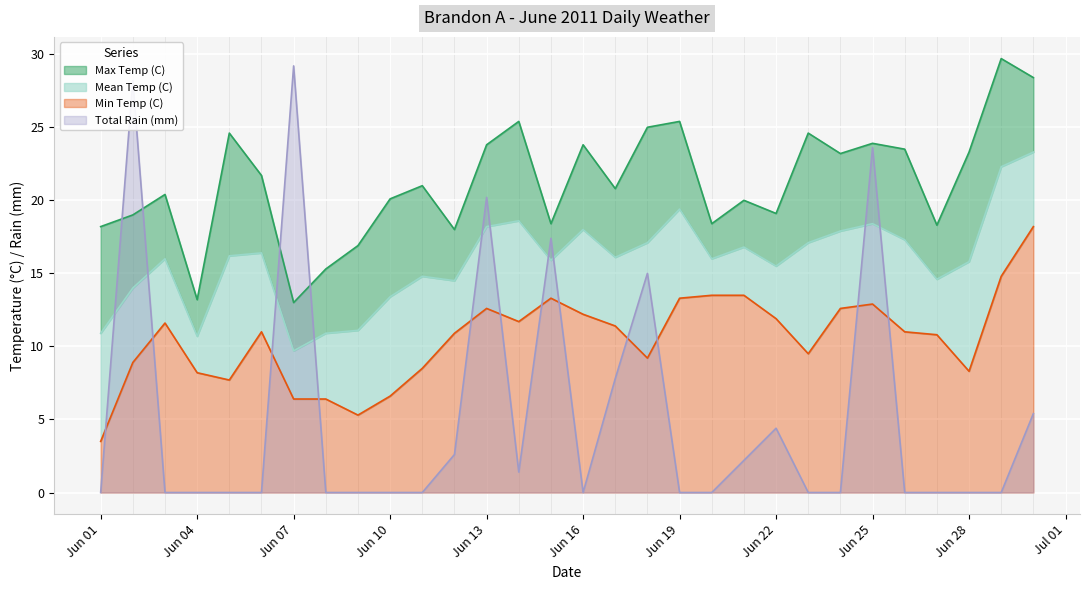

In Total Rain (mm), how many points are lower than both neighbors (excluding endpoints)?

2